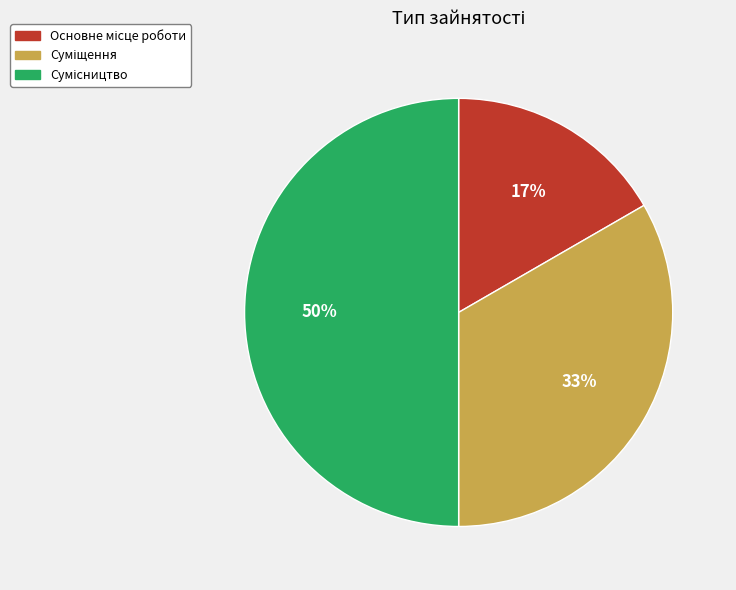

To the nearest percent, what is the average slice percentage?

33%